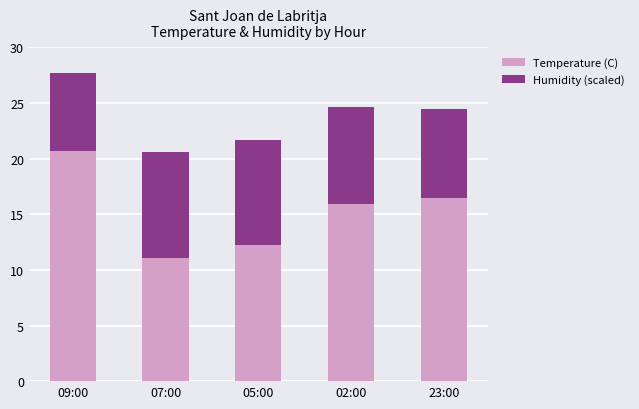

Where does the Temperature (C) series first go above 15?

09:00